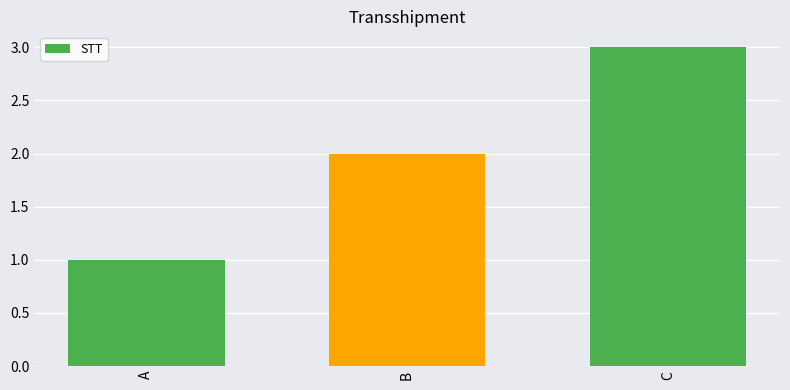

Is it true that the value at C is 1?

False